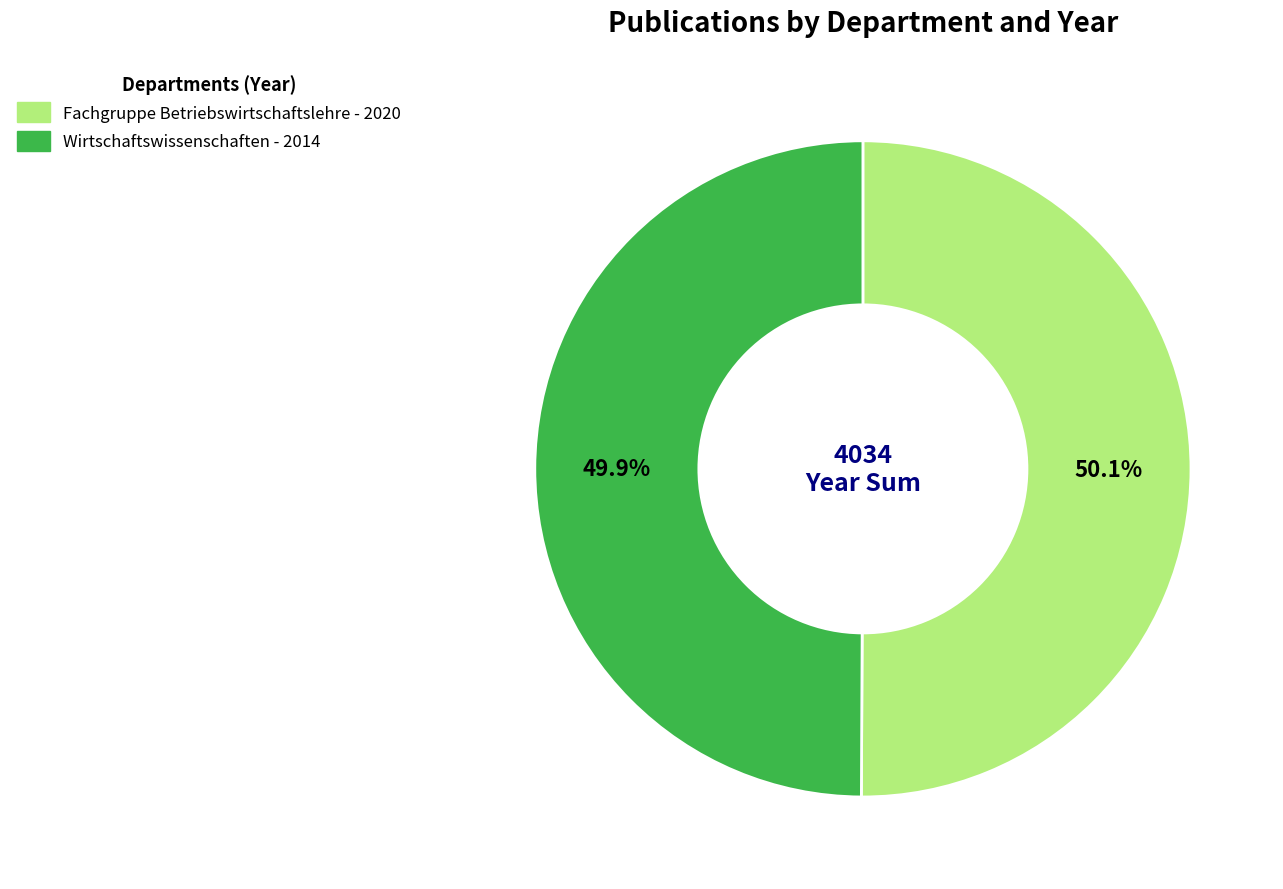

What is the ratio of the value at Wirtschaftswissenschaften to the value at Fachgruppe Betriebswirtschaftslehre?

1.0